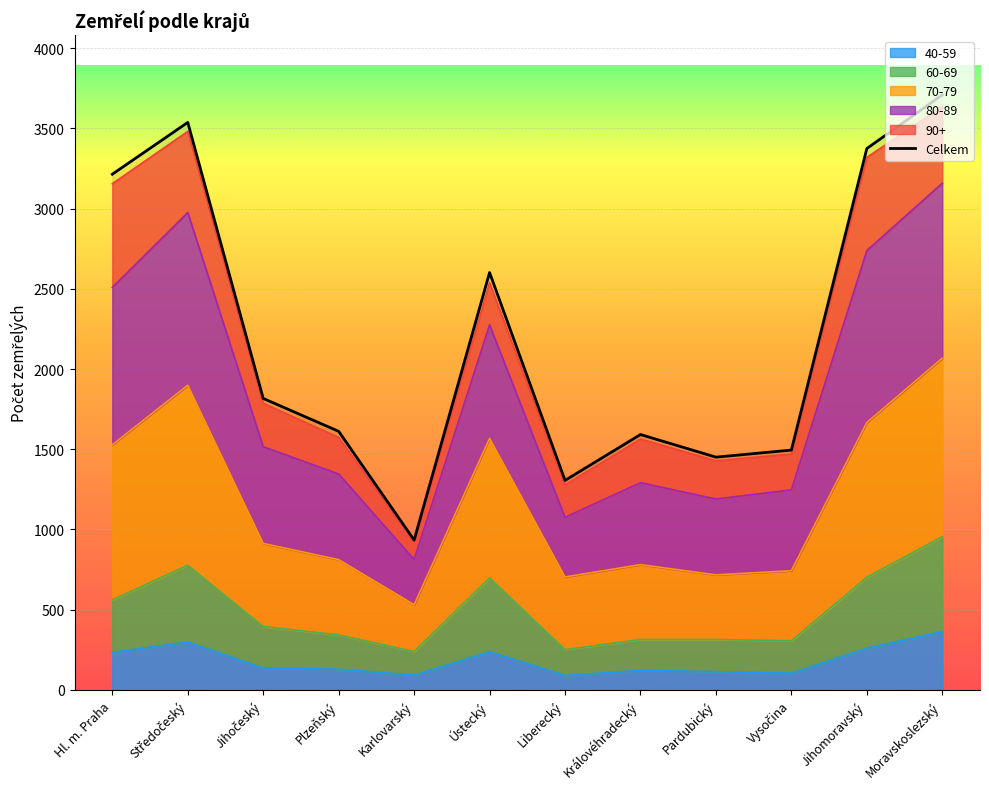

Which has a higher value, Liberecký or Hl. m. Praha?

Hl. m. Praha